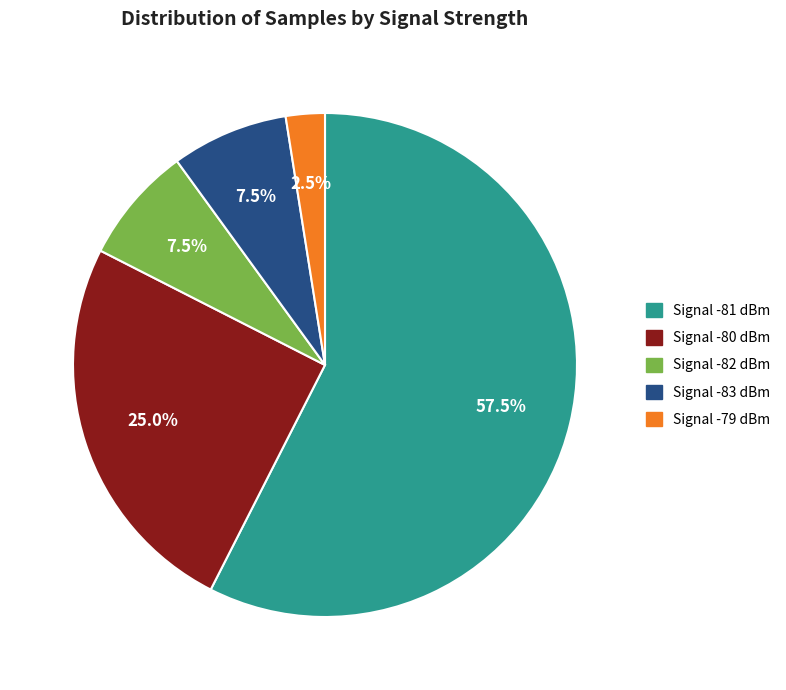

Is there any slice that represents more than half of the pie?

Yes